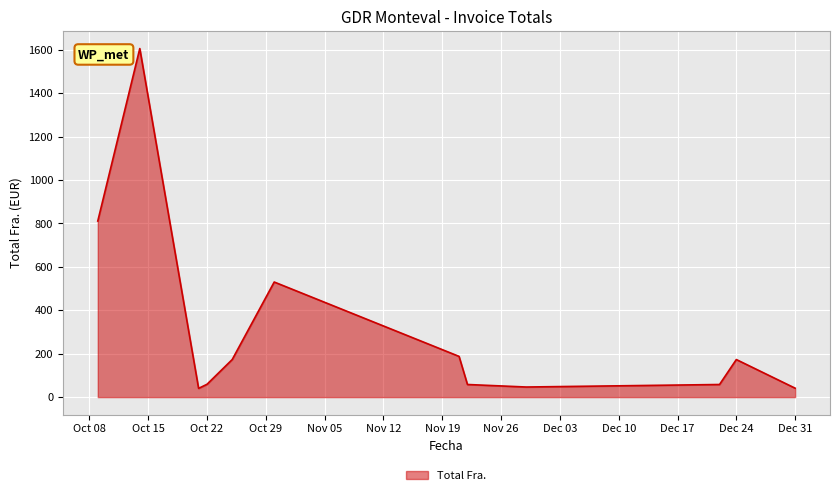

What is the smallest value displayed?

40.3